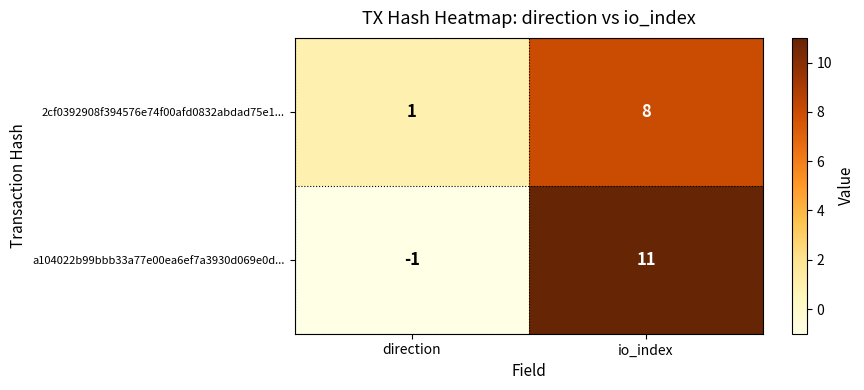

Reading left to right, what are all the values shown in this chart?

2cf0392908f394576e74f00afd0832abdad75e1...: 1	8
a104022b99bbb33a77e00ea6ef7a3930d069e0d...: -1	11